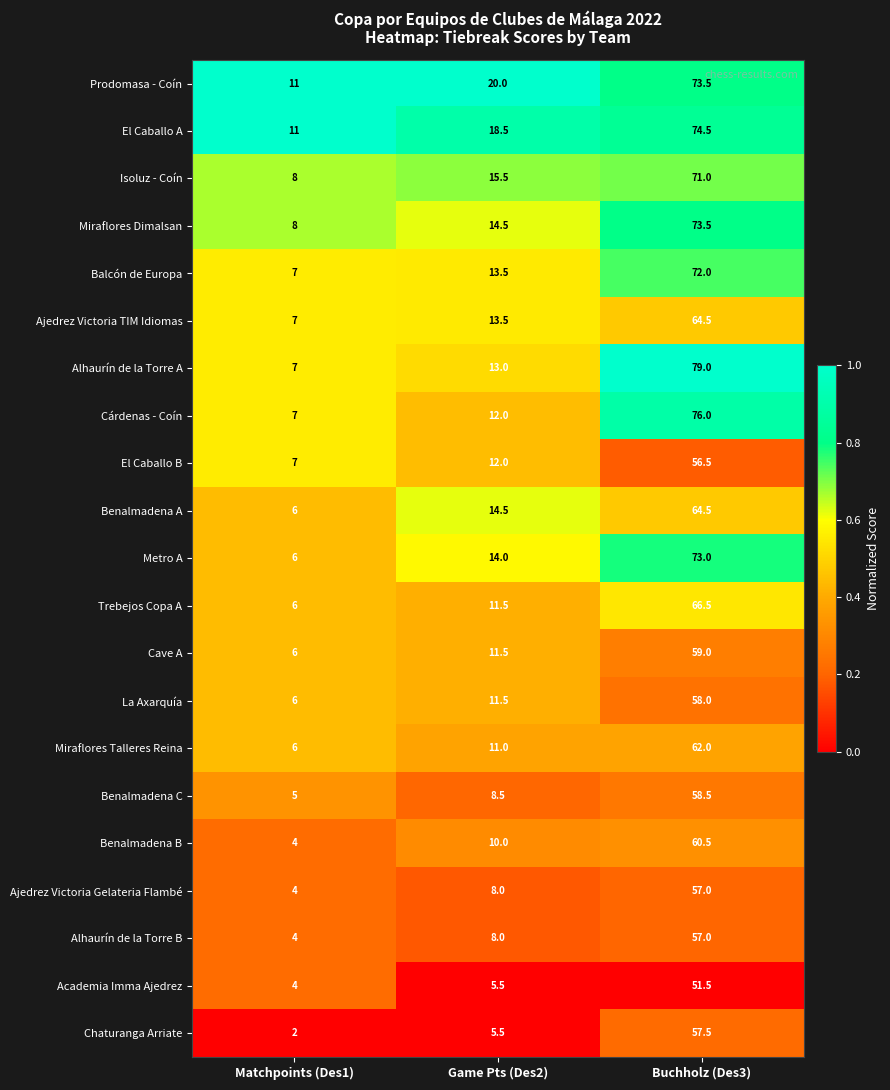

Which series has the largest total across all categories?

Prodomasa - Coín